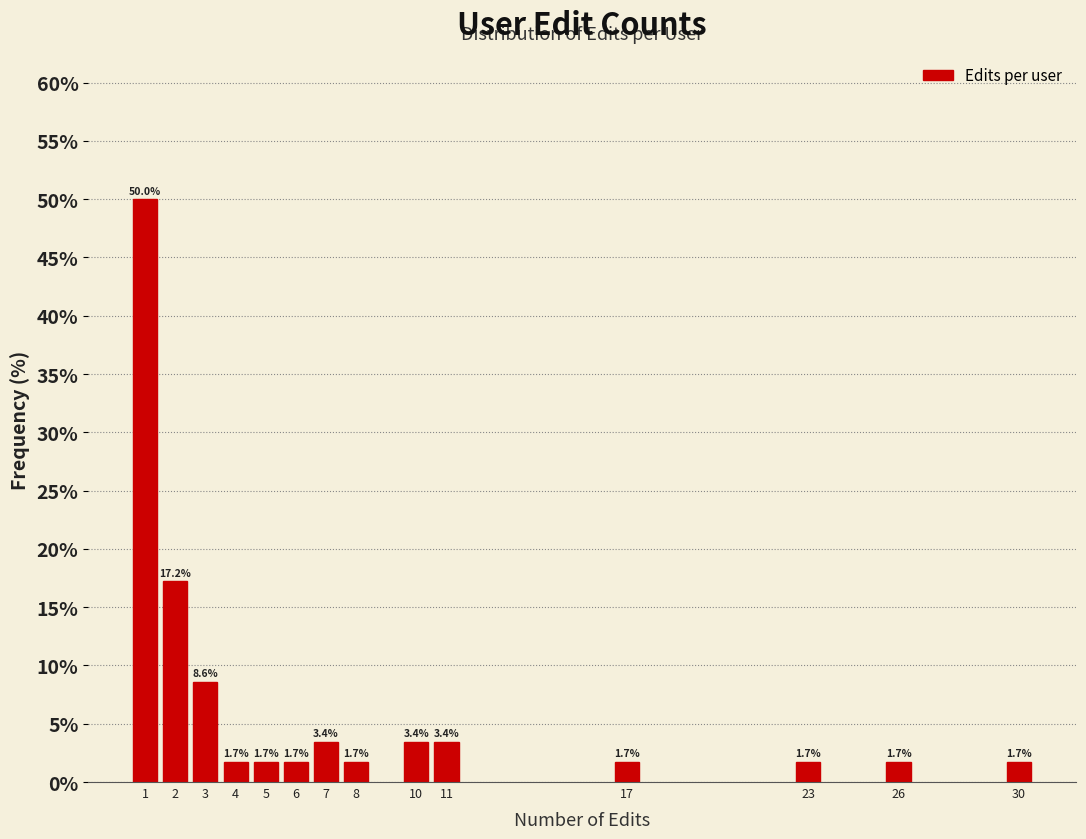

Reading left to right, extract all data points from this chart.

1=50.0	2=17.2	3=8.6	4=1.7	5=1.7	6=1.7	7=3.4	8=1.7	10=3.4	11=3.4	17=1.7	23=1.7	26=1.7	30=1.7